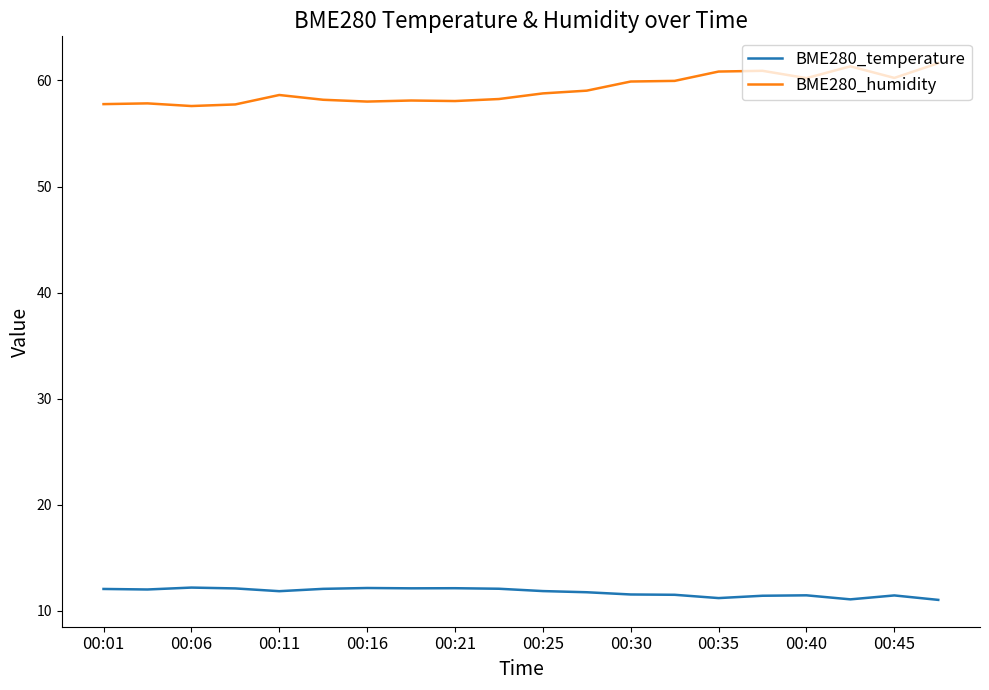

True or false: BME280_temperature and BME280_humidity intersect in this chart.

False